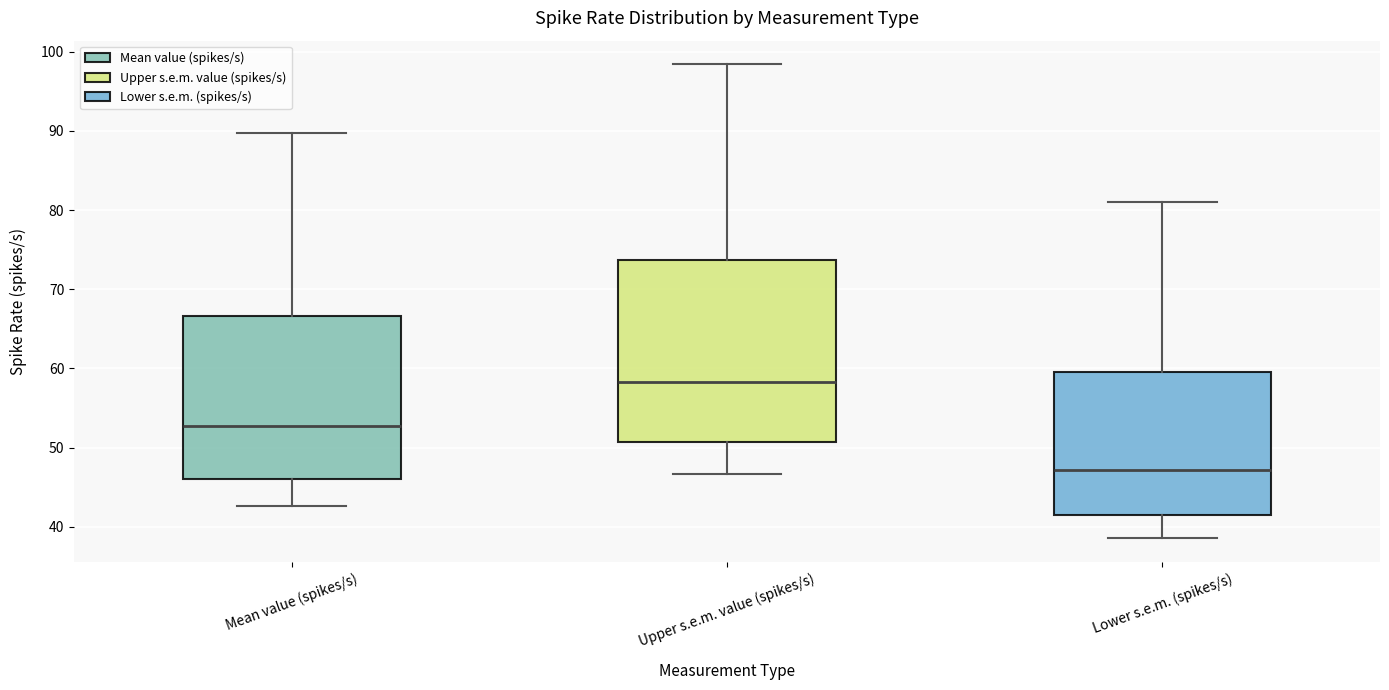

Which box's median line is the highest?

Upper s.e.m. value (spikes/s)